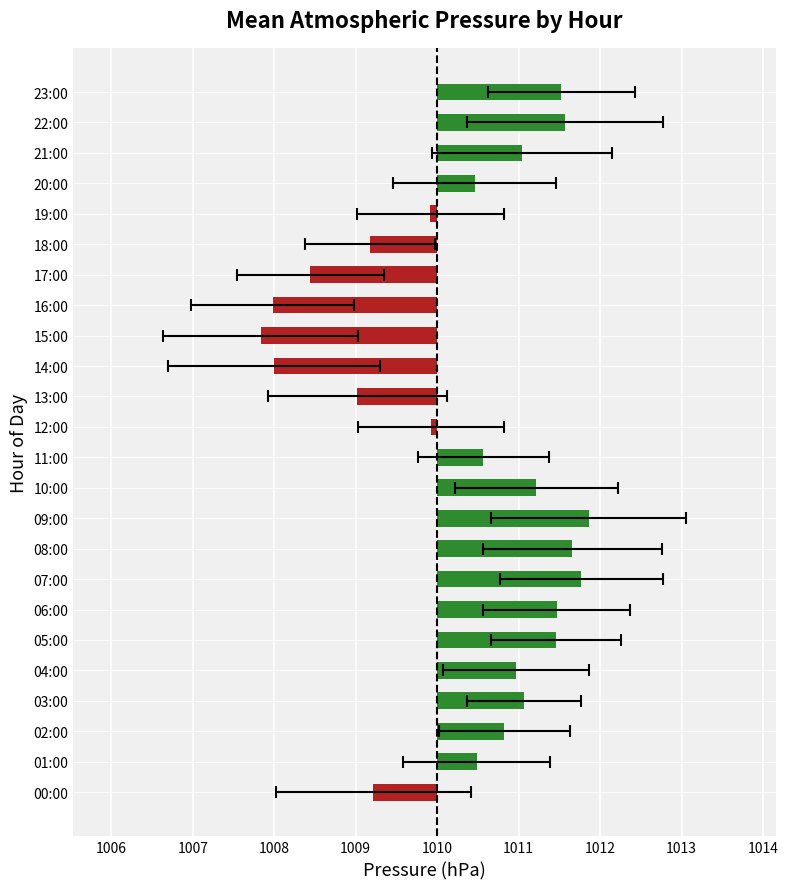

Between 16:00 and 01:00, which is larger?

01:00